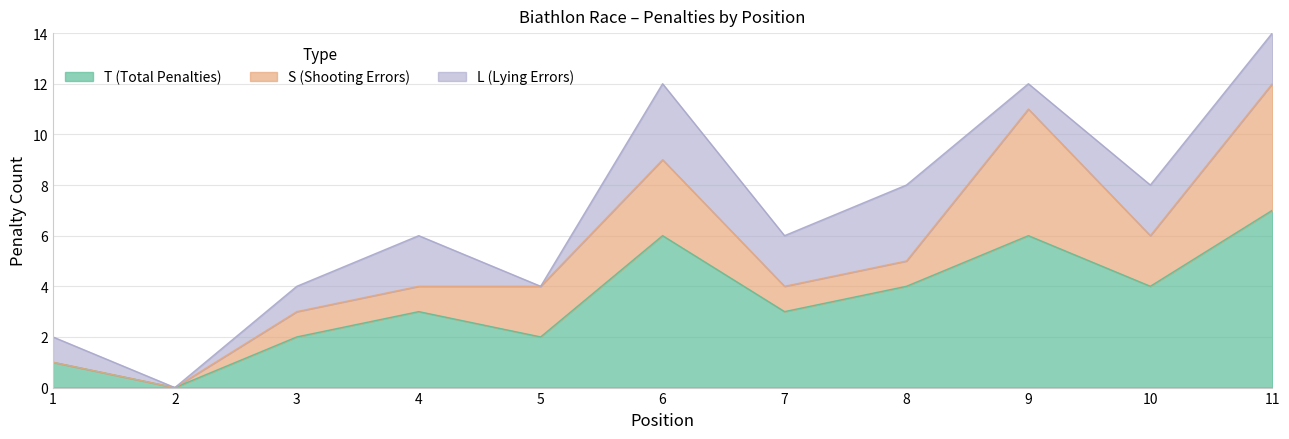

At which category does S (Shooting Errors) reach its first local peak?

6